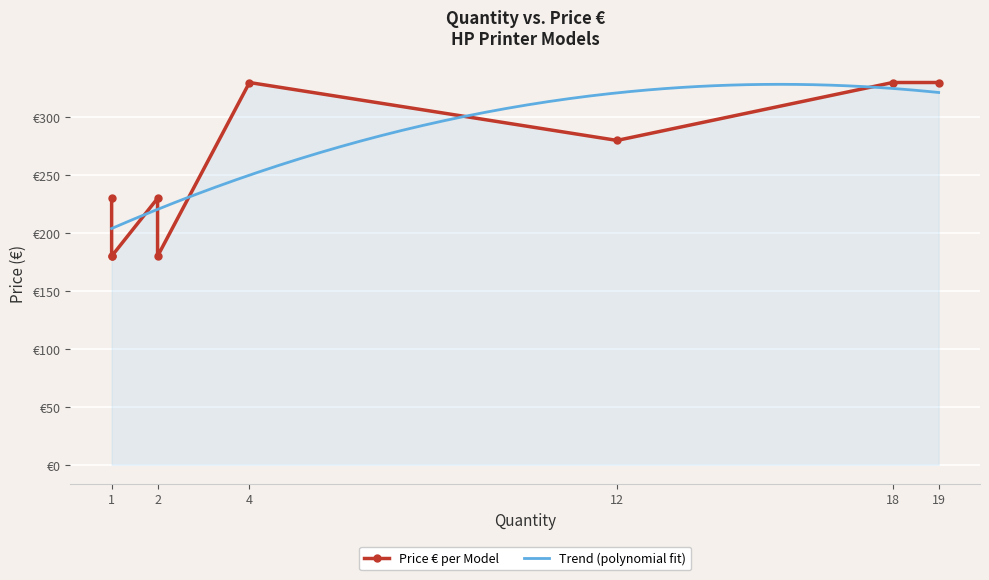

The chart shows a value of 280 at 12. True or false?

True